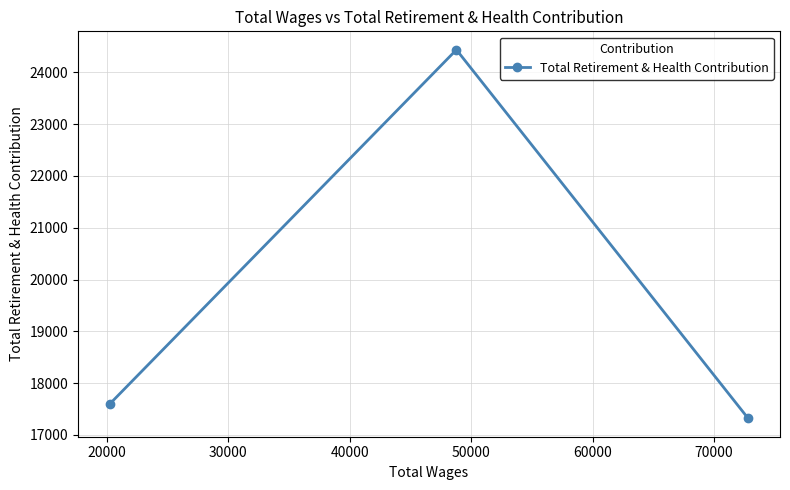

What is the average value?

19786